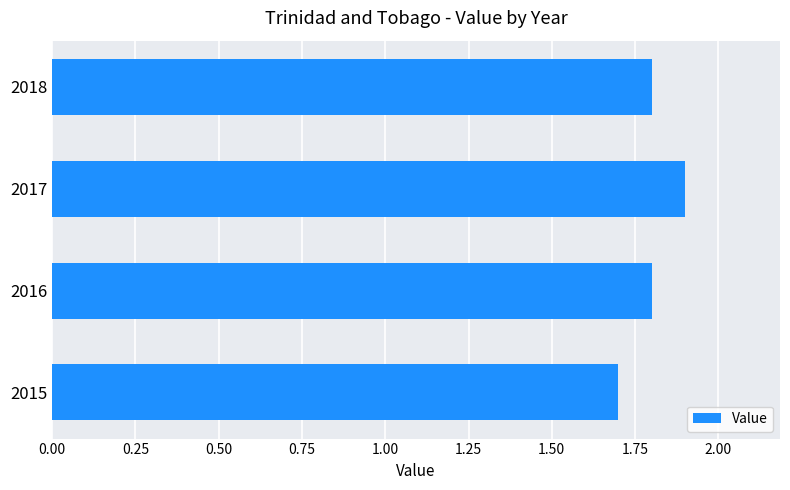

Reading top to bottom, what are all the values shown in this chart?

1.8	1.9	1.8	1.7